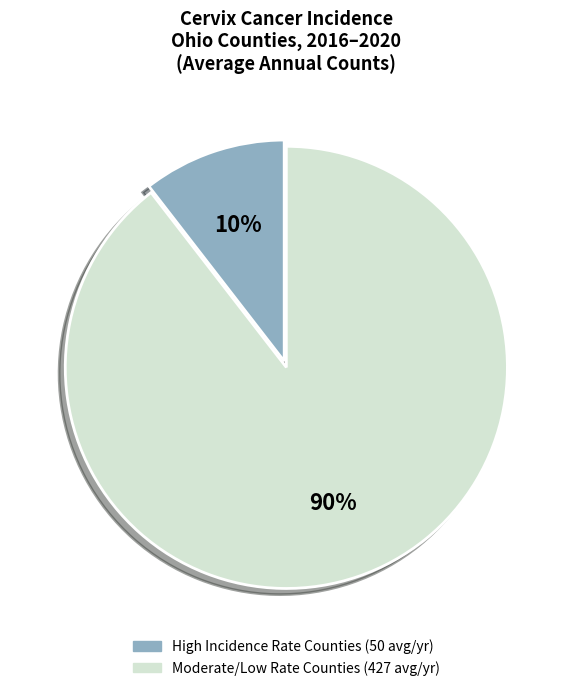

Does any single category account for the majority?

Yes